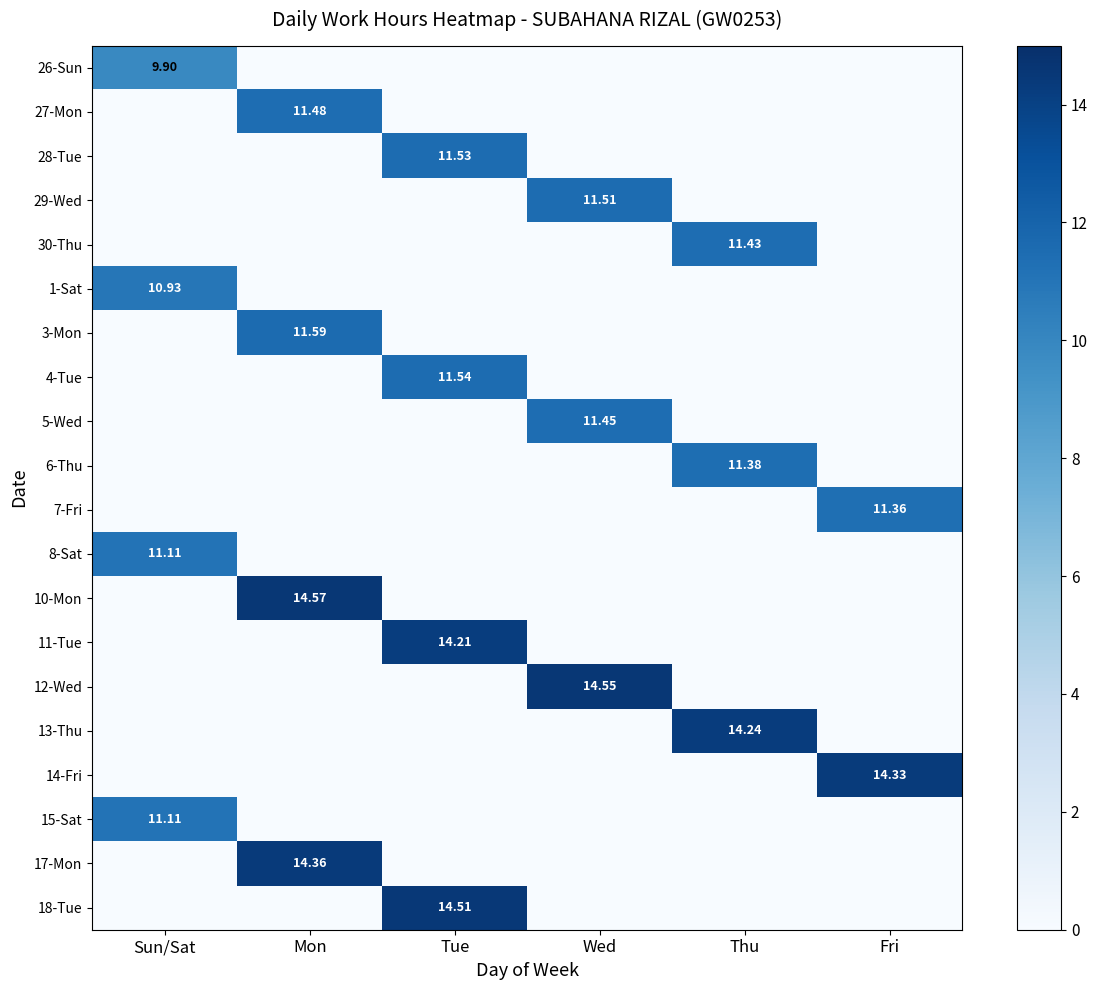

The value of 3-Mon at Thu is 0.0. True or false?

True